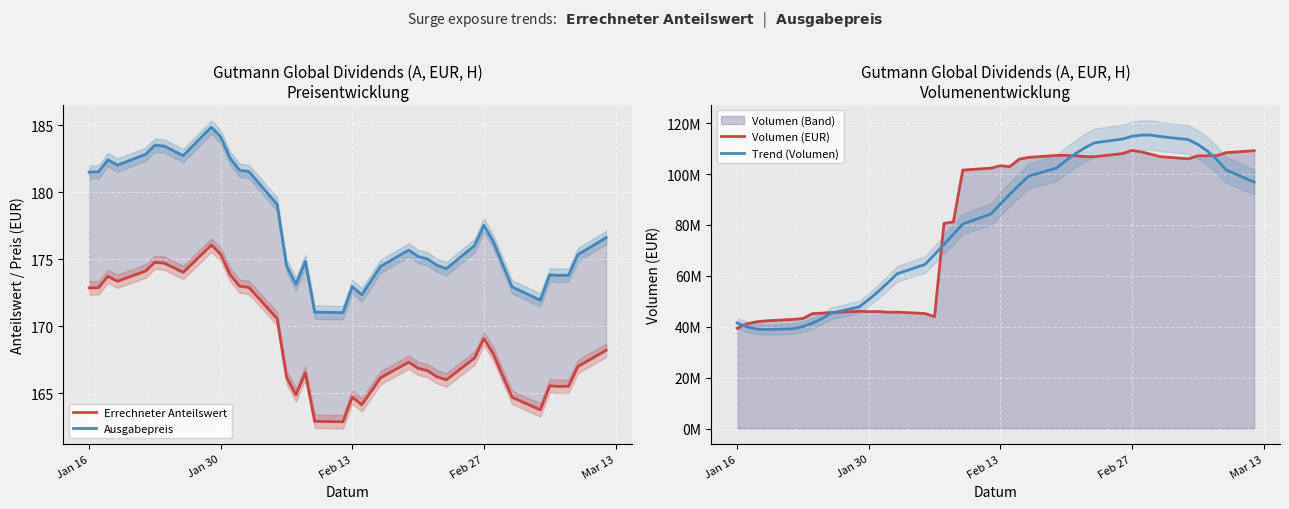

Which series has the largest range (max minus min)?

Trend (Volumen)